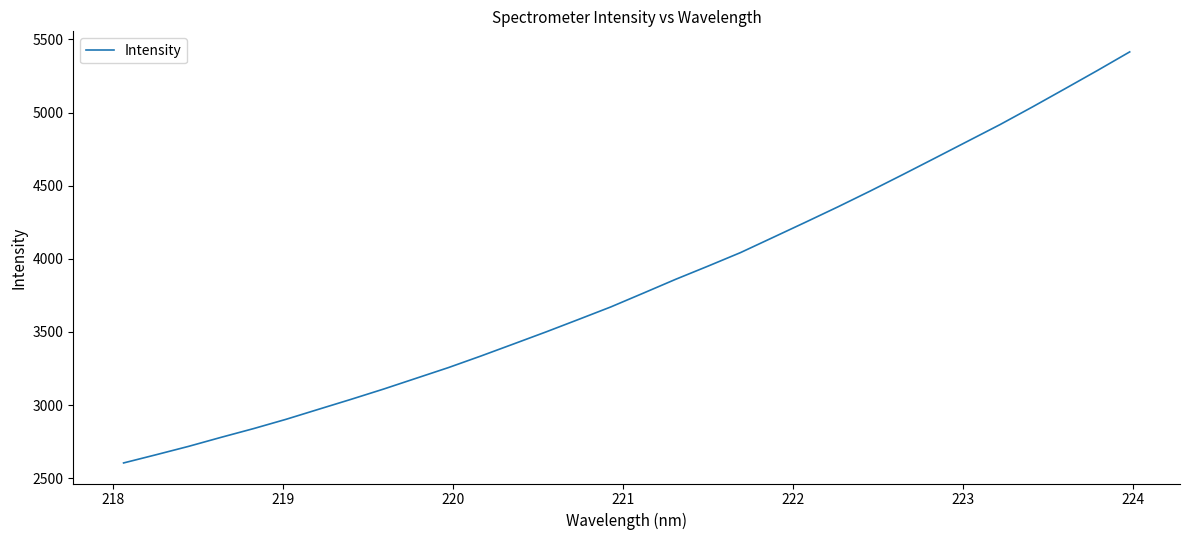

What is the difference between the maximum and minimum values?

2811.0